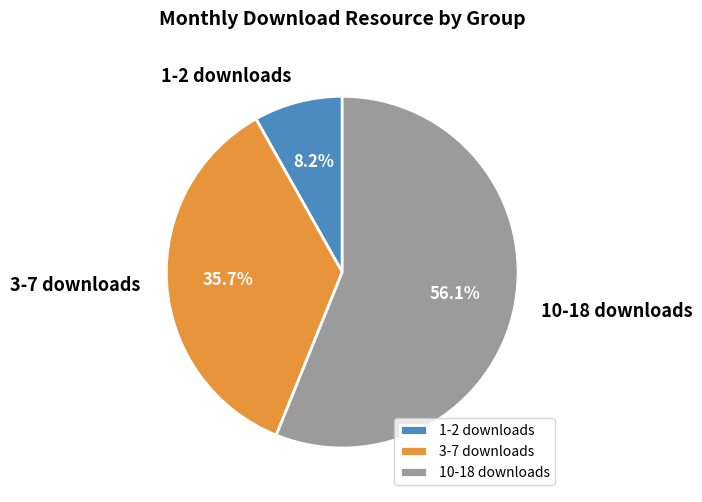

Which has a higher value, 10-18 downloads or 1-2 downloads?

10-18 downloads